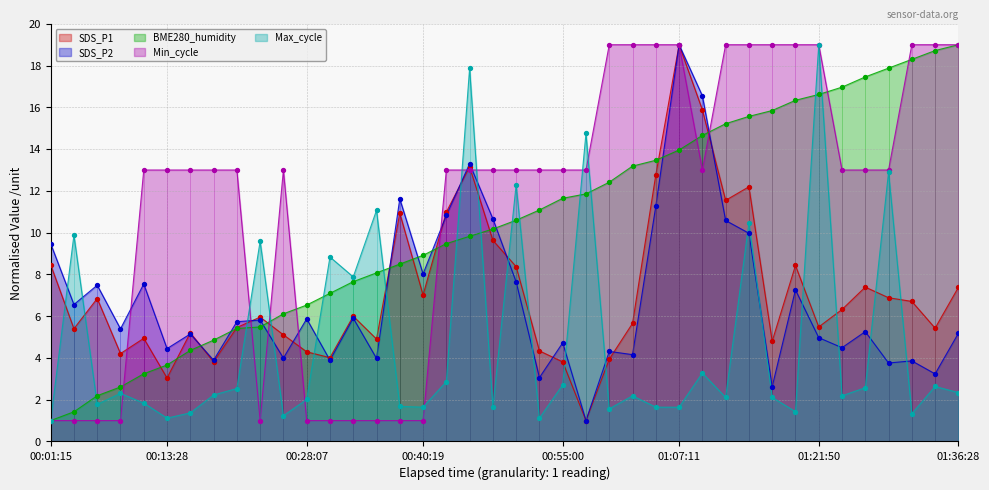

What is the total value across all series at 2021/03/09 00:11:02?

30.6